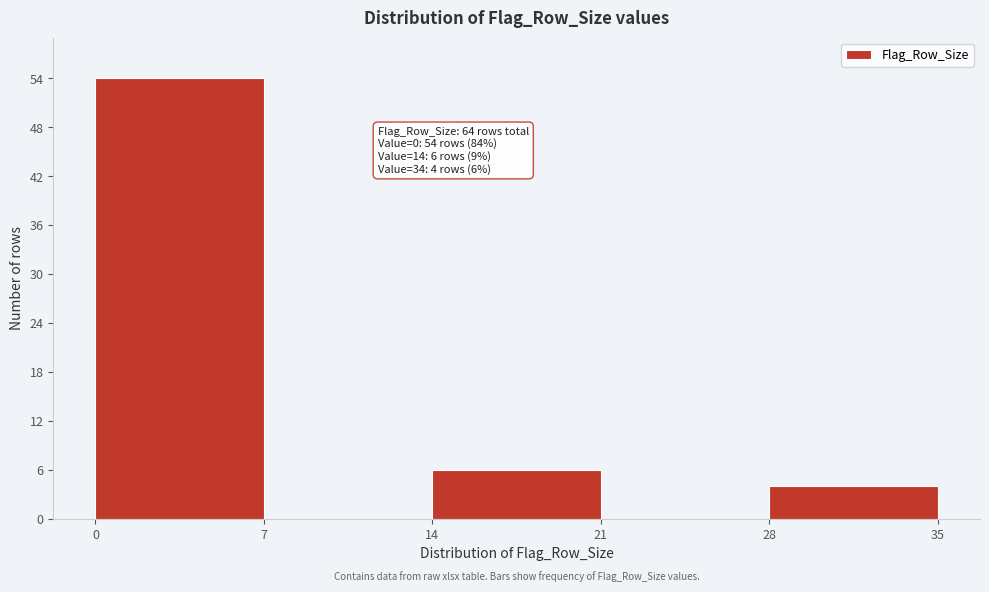

Which range on the x-axis has the tallest bar?

0 to 7